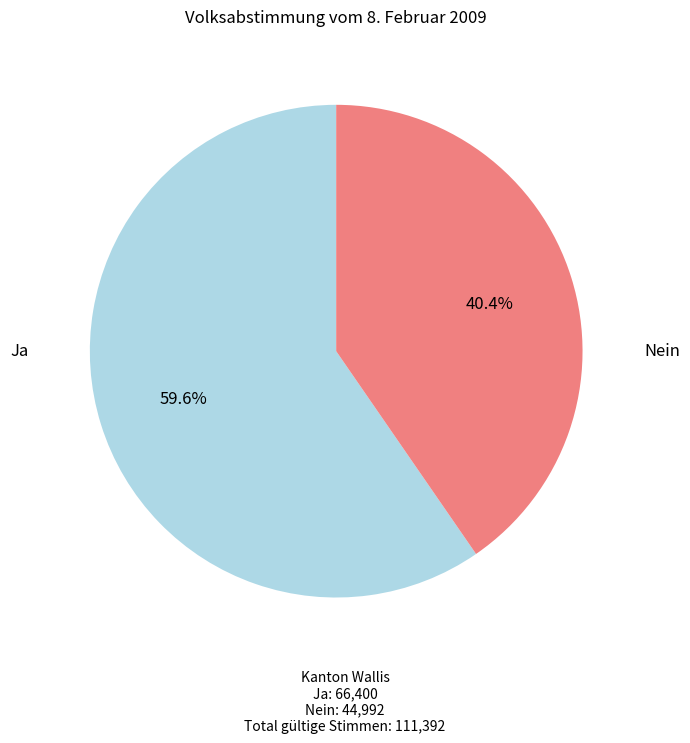

Is there a majority slice in this chart?

Yes